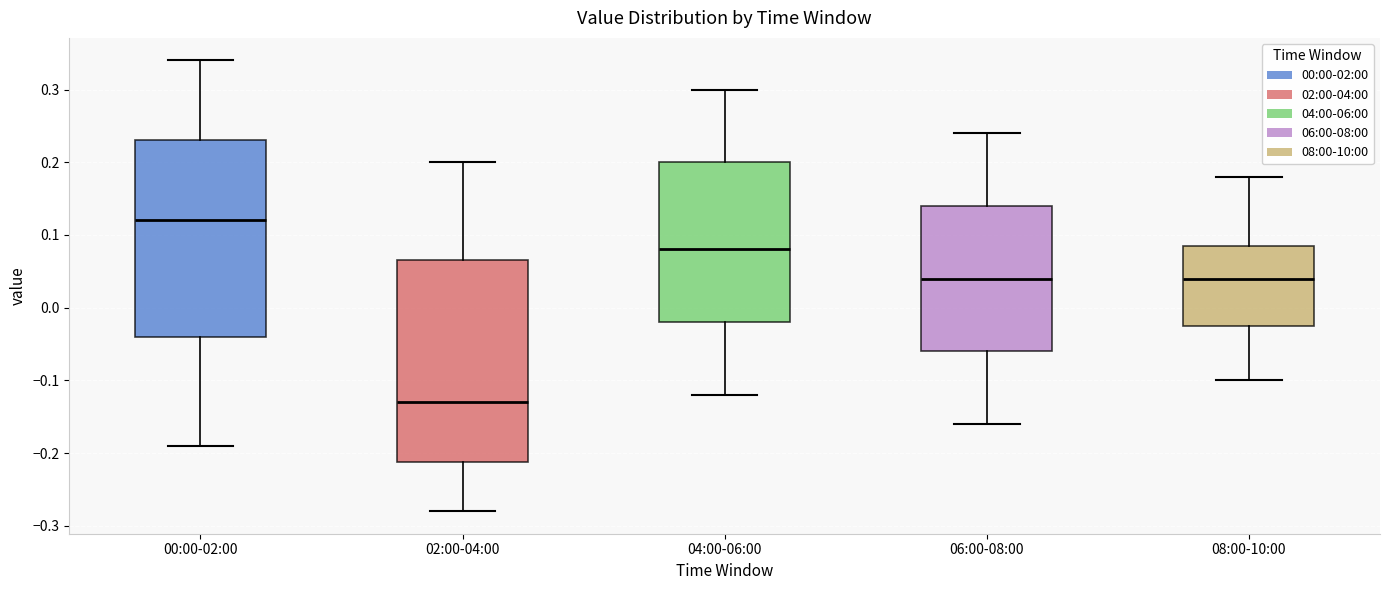

Which box's median line is the highest?

00:00-02:00